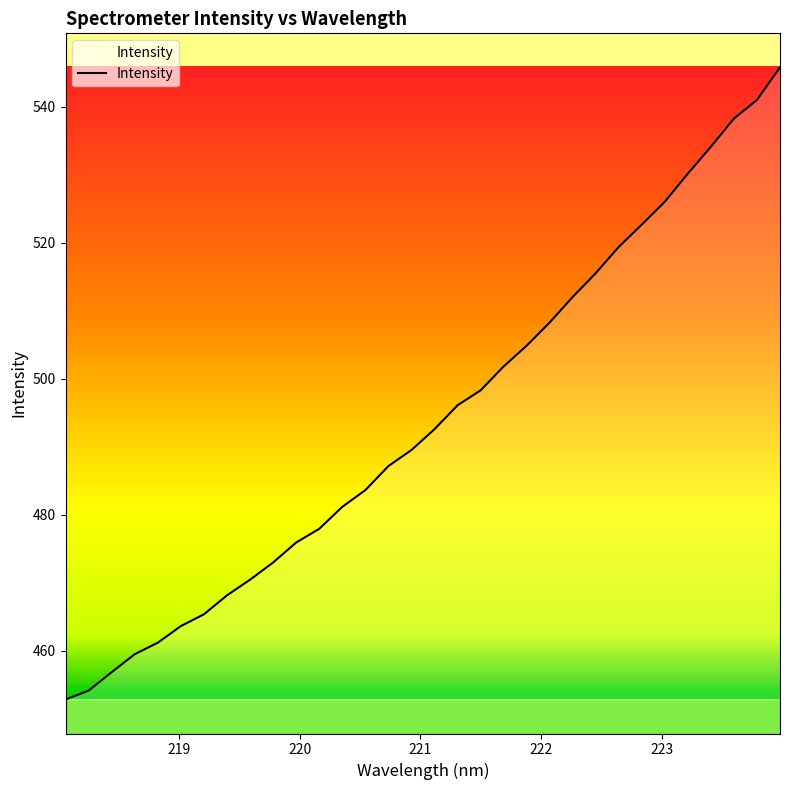

What is the greatest value displayed?

545.8